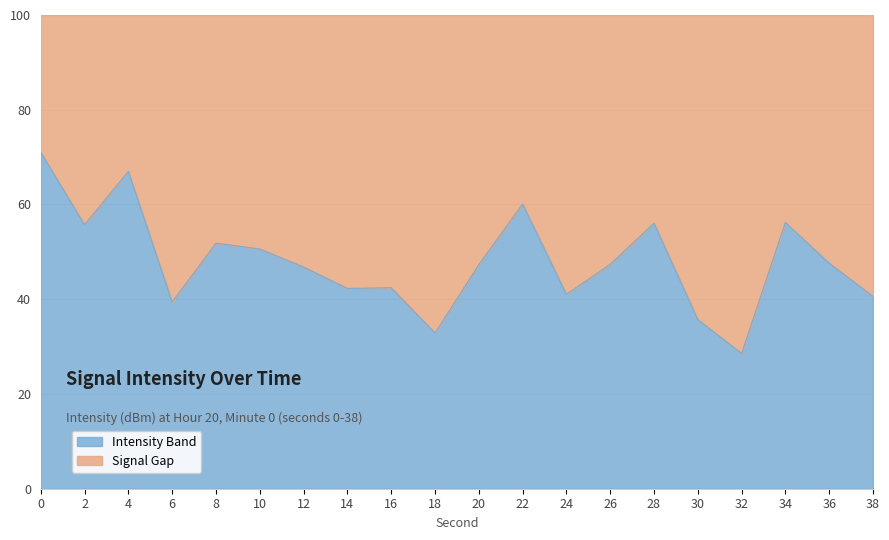

The chart shows a value of 66.2 at 12. True or false?

False